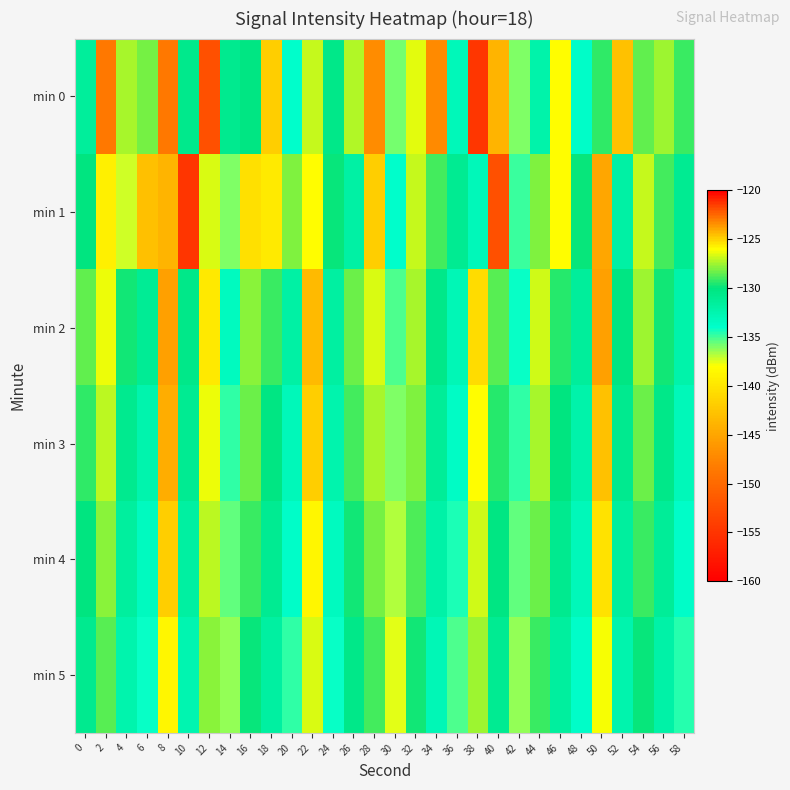

List the series in order of their peak value, lowest first.

min 5, min 4, min 3, min 2, min 0, min 1